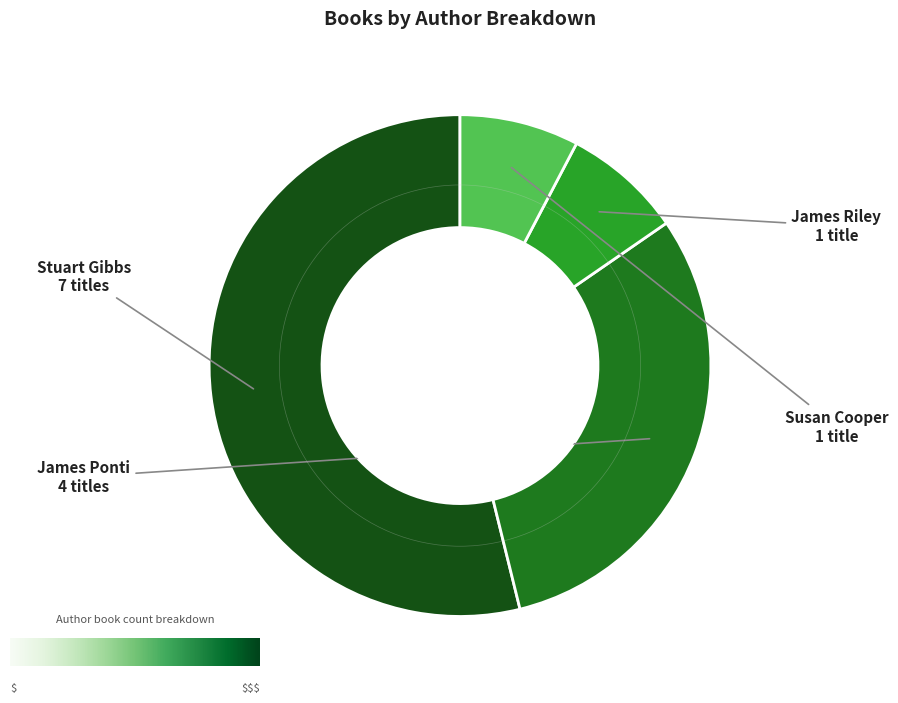

Approximately how many times larger is the value at Susan Cooper compared to James Riley?

1.0